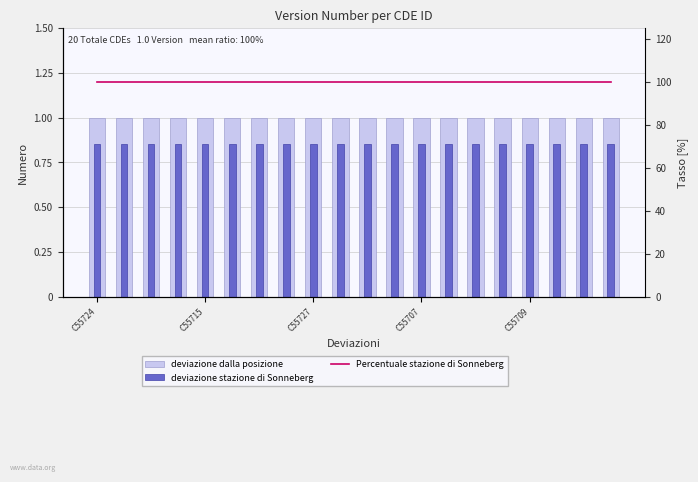

Which series changed the most between 9 and 13?

deviazione dalla posizione